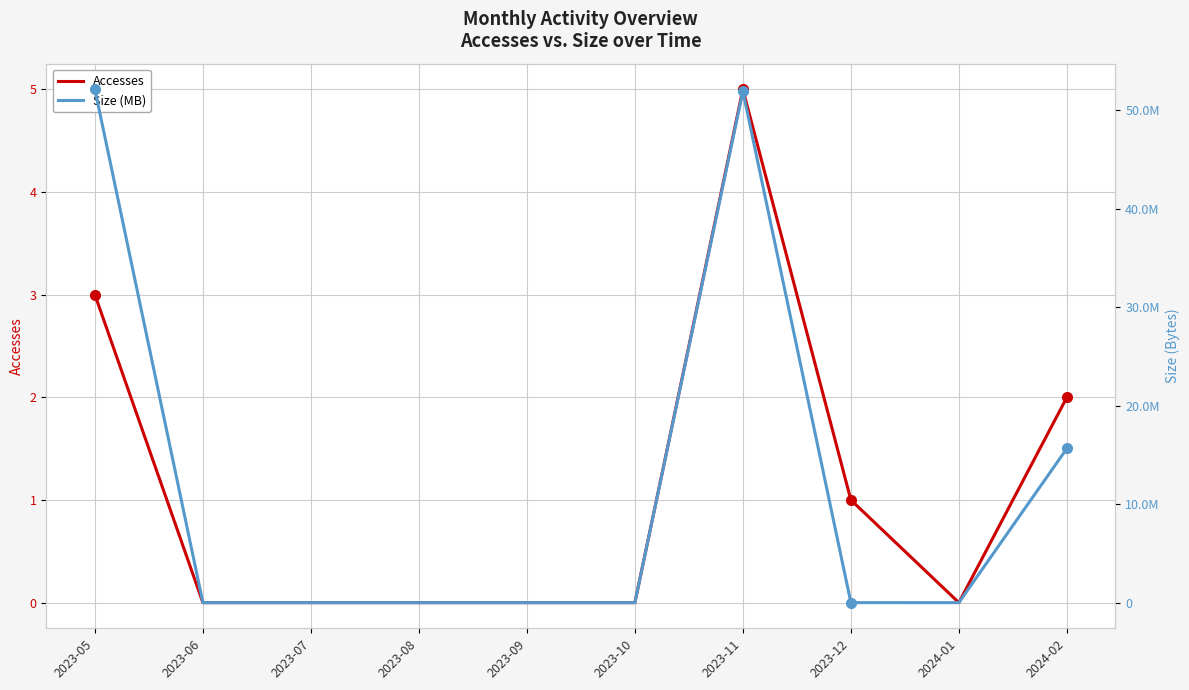

Does the chart have visible grid lines?

Yes